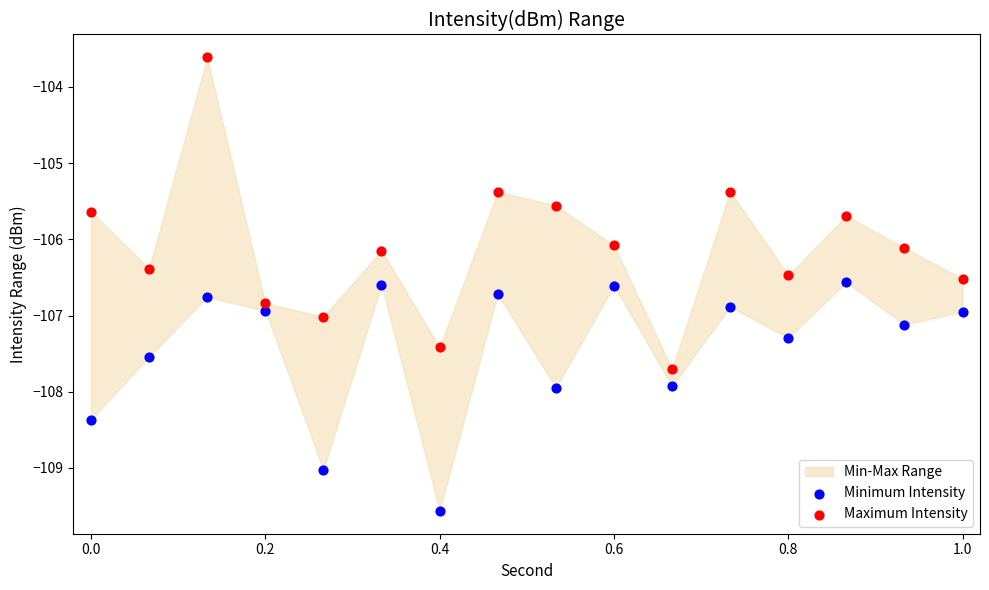

Across all data points, what is the range of Y values (max minus min)?

6.0